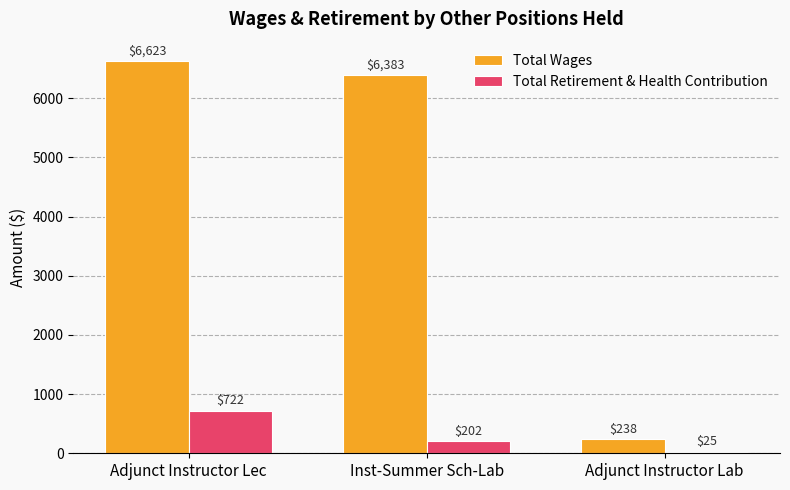

What is the label of the 1st bar from the right?

Adjunct Instructor Lab